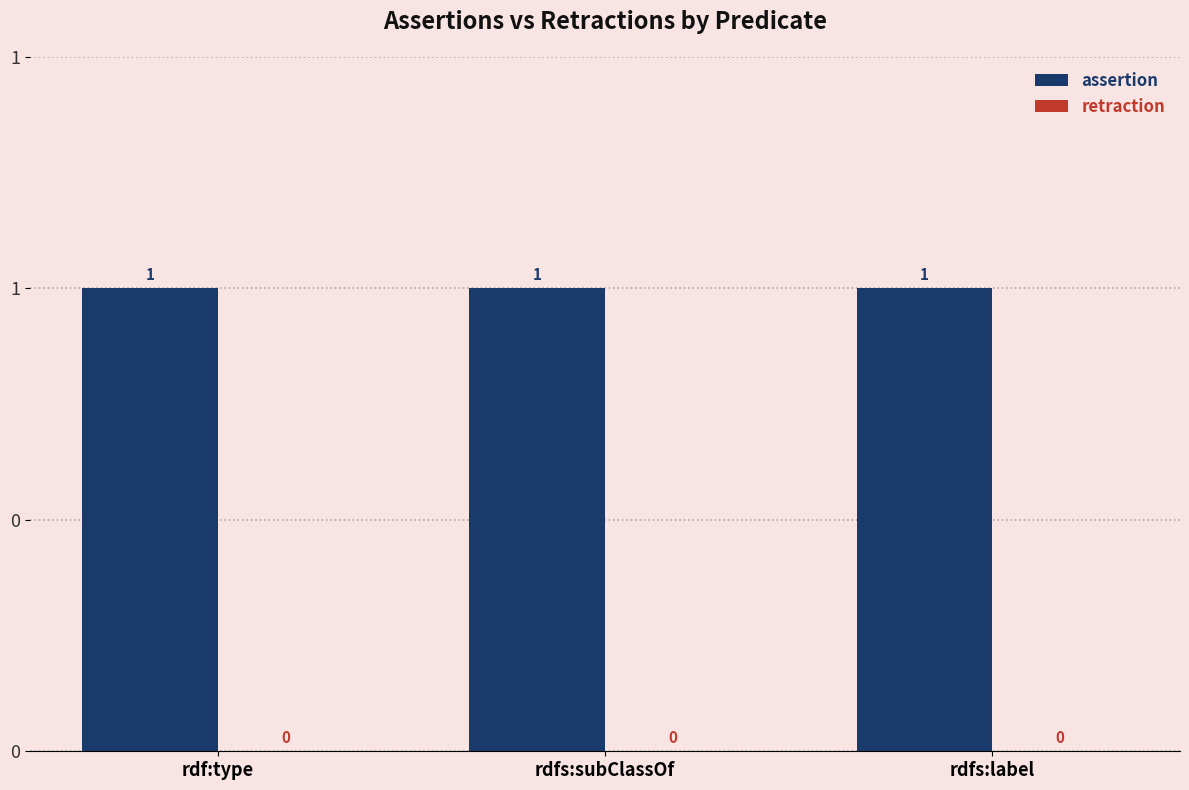

At how many categories does at least one series exceed 0?

3